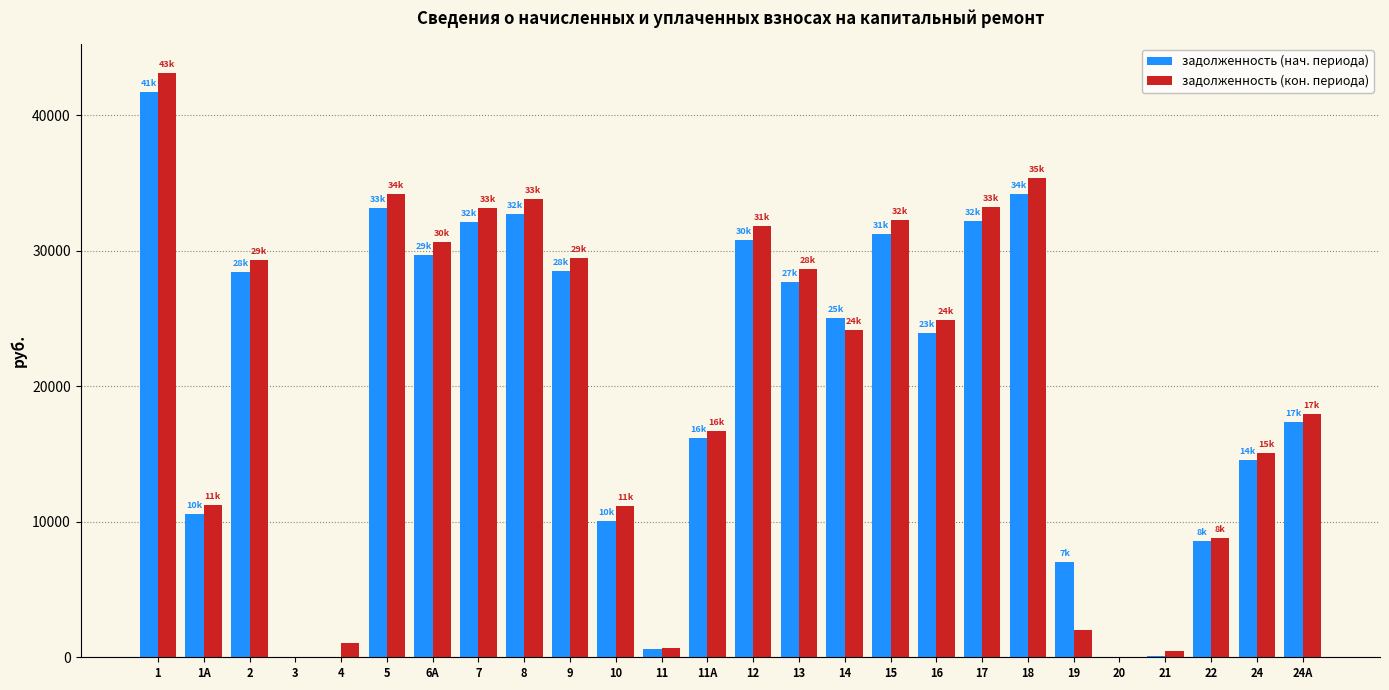

Is the value of задолженность (нач. периода) at 18 greater than the value of задолженность (кон. периода) at 21?

Yes